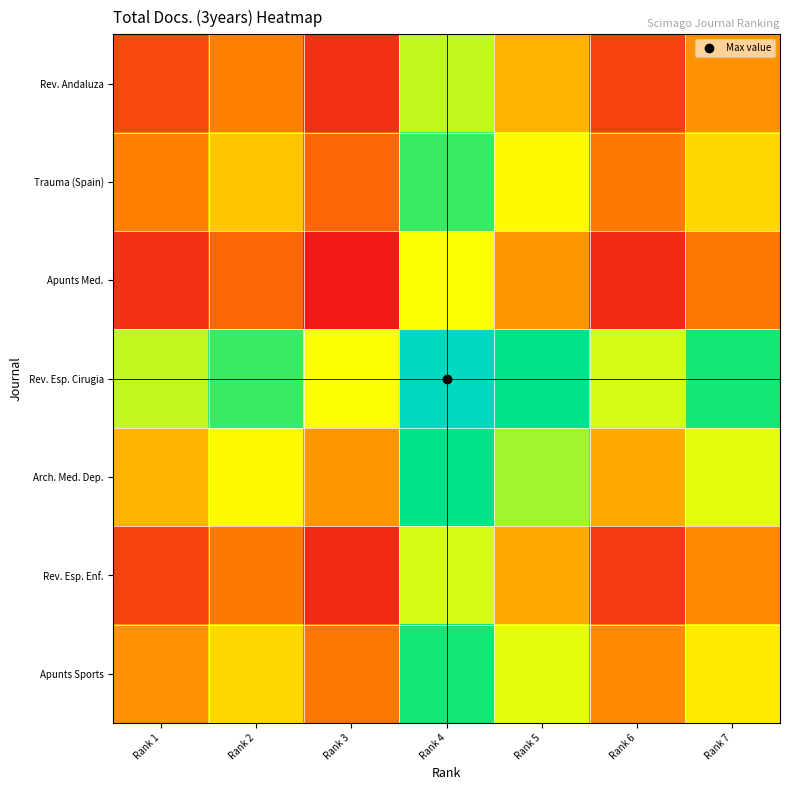

Which has a higher value, Rank 2 or Rank 6?

Rank 2